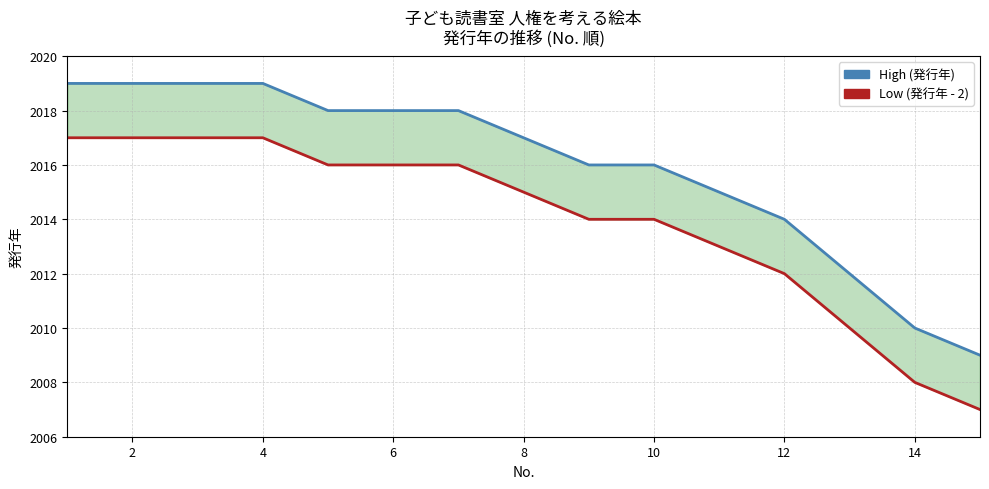

Rank the series at 6 from lowest to highest value.

Low, High